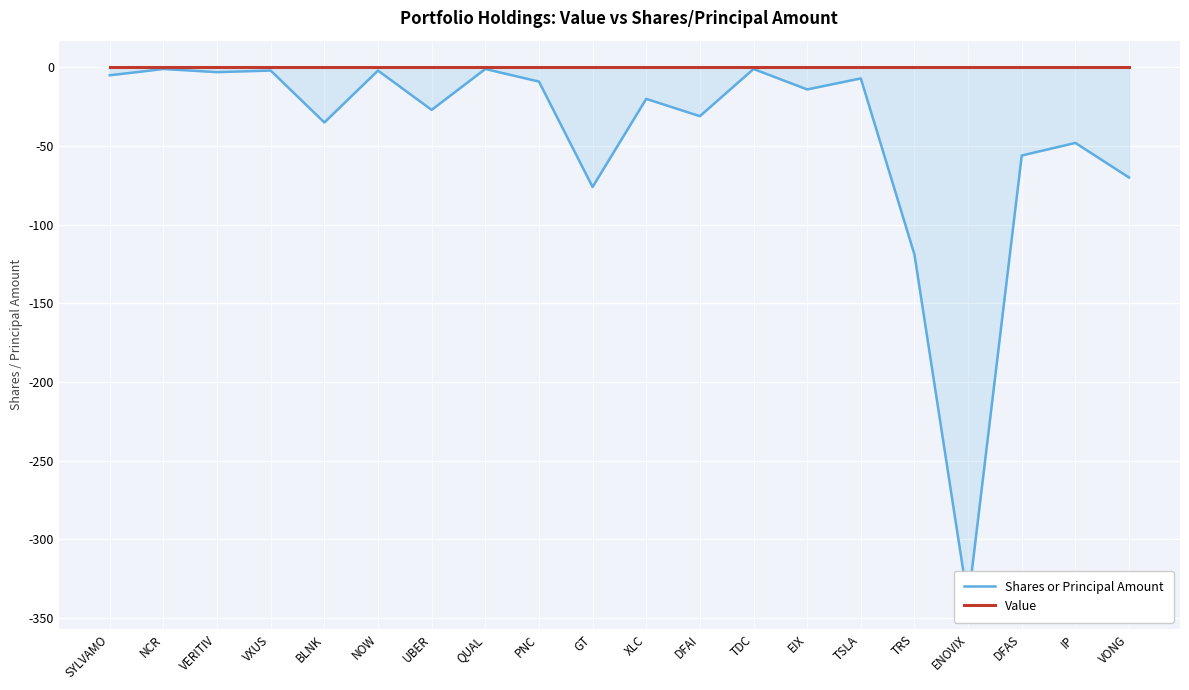

At how many categories does at least one series exceed -181?

20